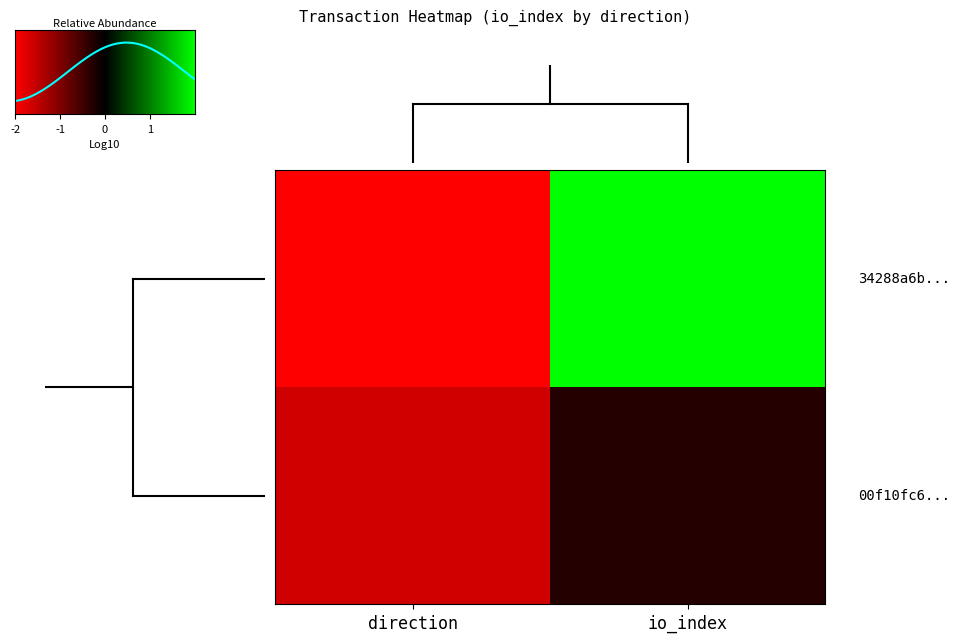

What is the average value of the 00f10fc6e74baf80d246cf746ff3e12d979f14b series?

4